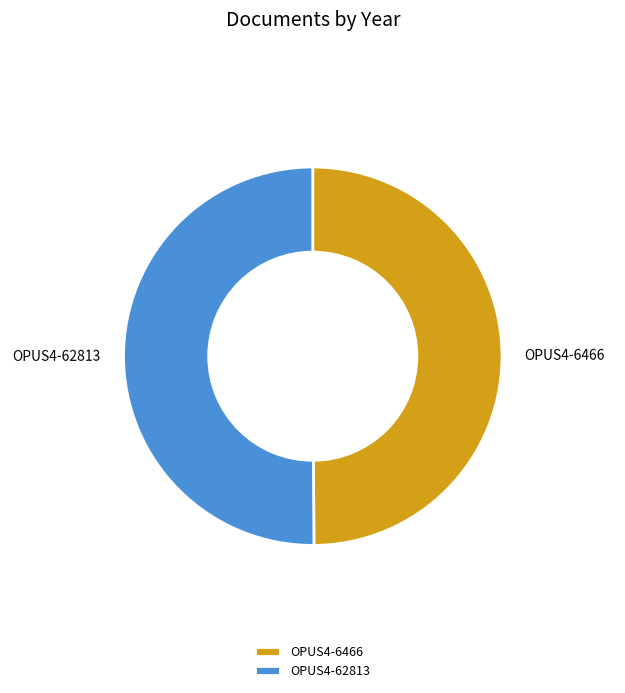

True or false: OPUS4-62813 accounts for 50% of the total.

True